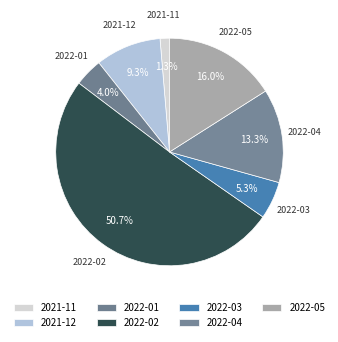

Which slice is the smallest?

2021-11